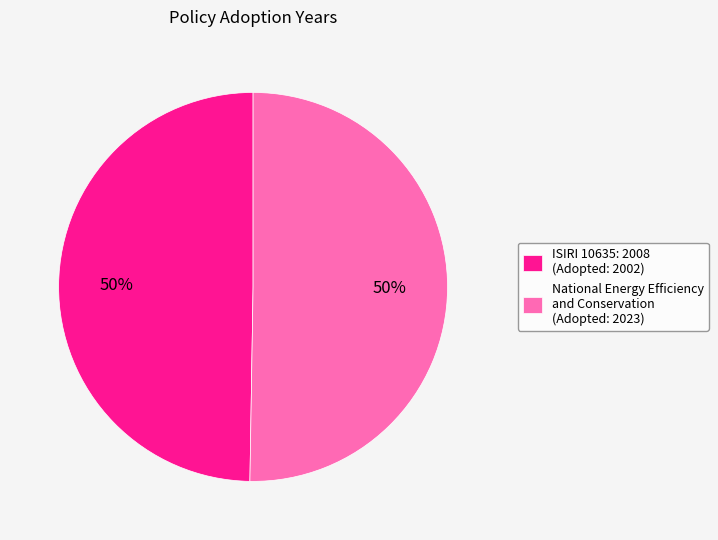

To the nearest percent, what is the combined percentage of National Energy Efficiency and Conservation (Adopted: 2023) and ISIRI 10635: 2008 (Adopted: 2002)?

100%